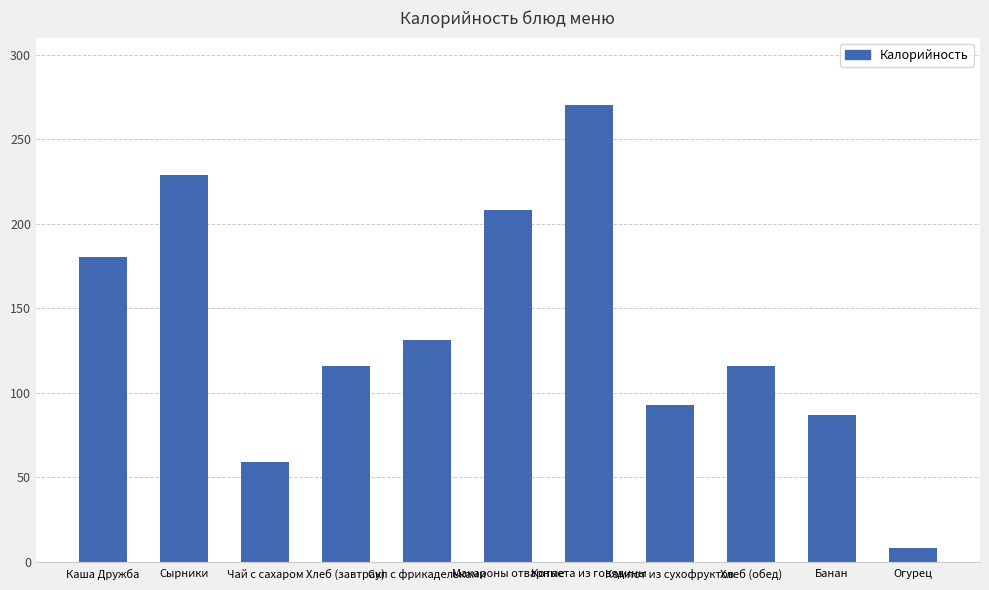

What is the difference between the maximum and minimum values?

262